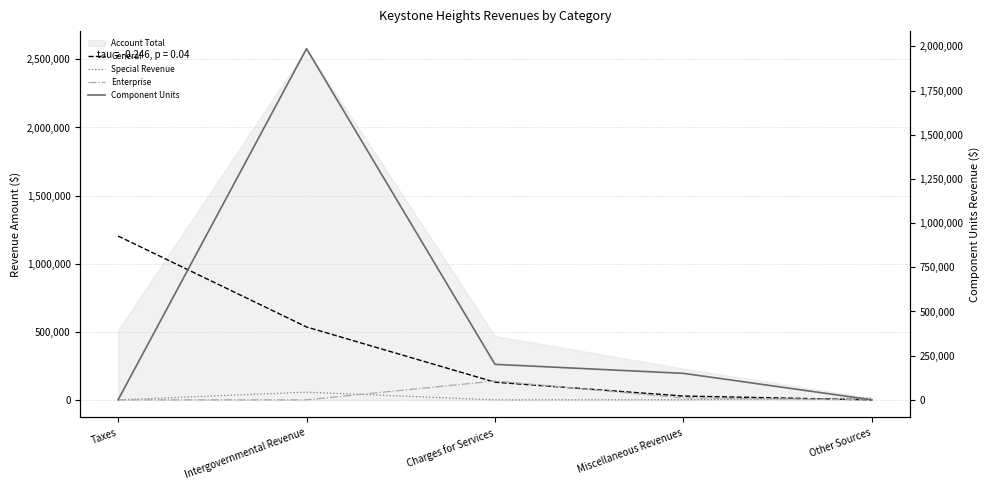

Read the Special Revenue value at Other Sources, to the nearest 50.

12350